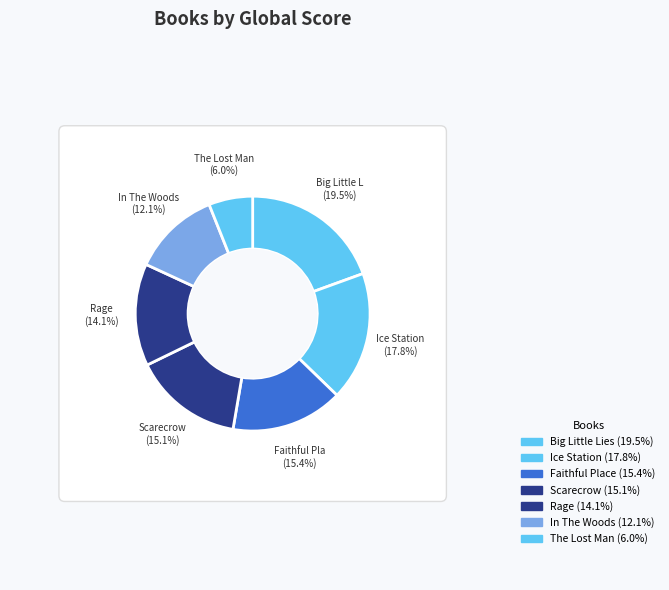

What percentage do Scarecrow and Faithful Place together represent?

30.5%